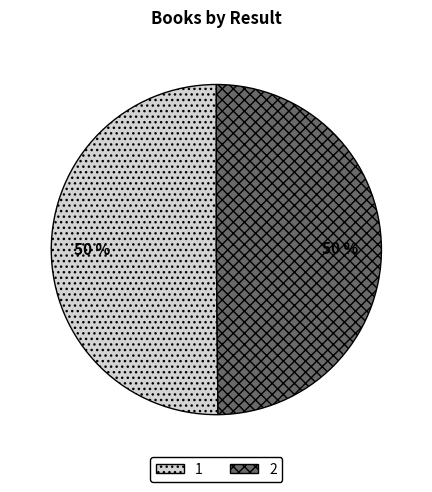

Is the sum of 2 and 1 greater than half?

Yes